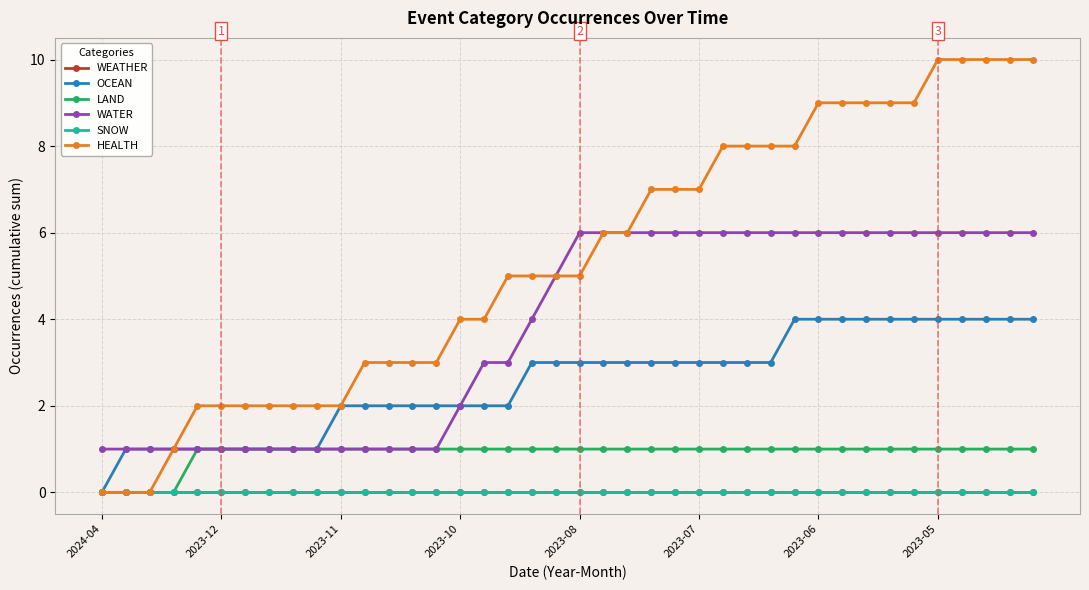

What is the difference between the second highest and second lowest values in the OCEAN series?

3